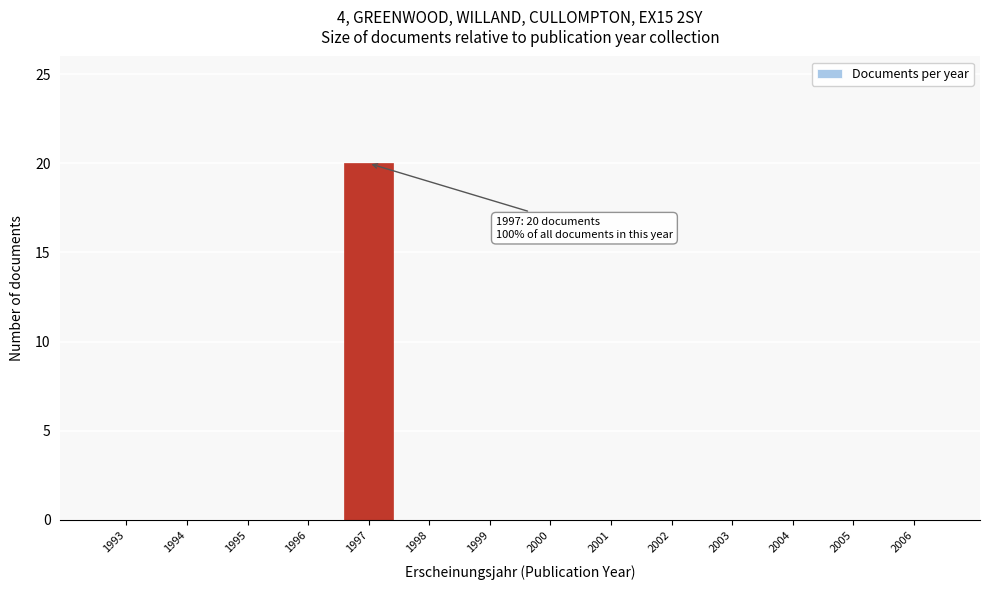

Reading left to right, list all the values displayed in this chart.

1993=0	1994=0	1995=0	1996=0	1997=20	1998=0	1999=0	2000=0	2001=0	2002=0	2003=0	2004=0	2005=0	2006=0